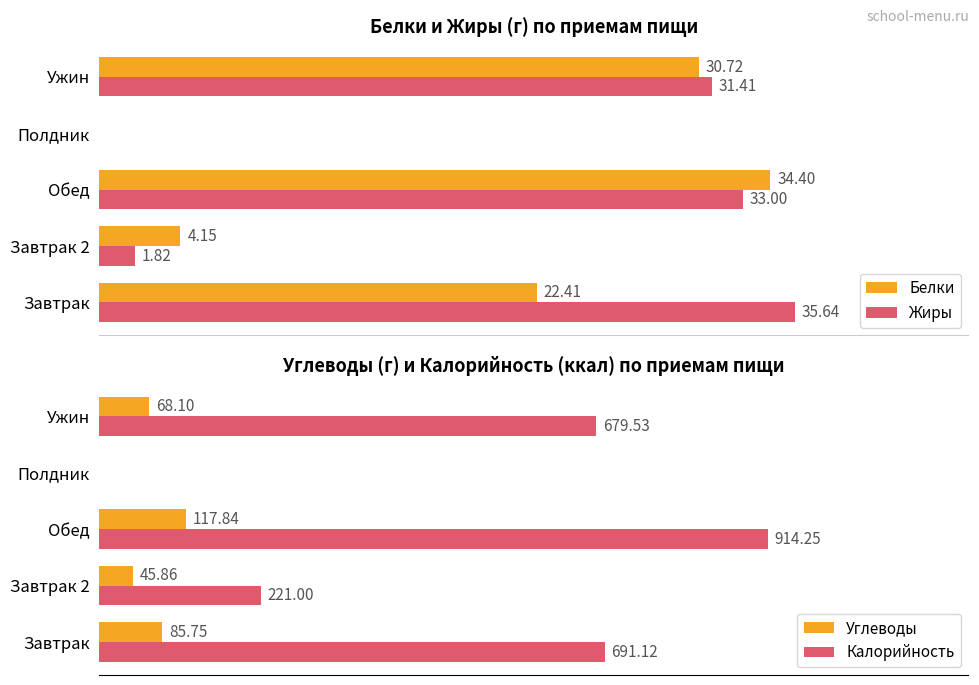

How many series are shown in this chart?

4